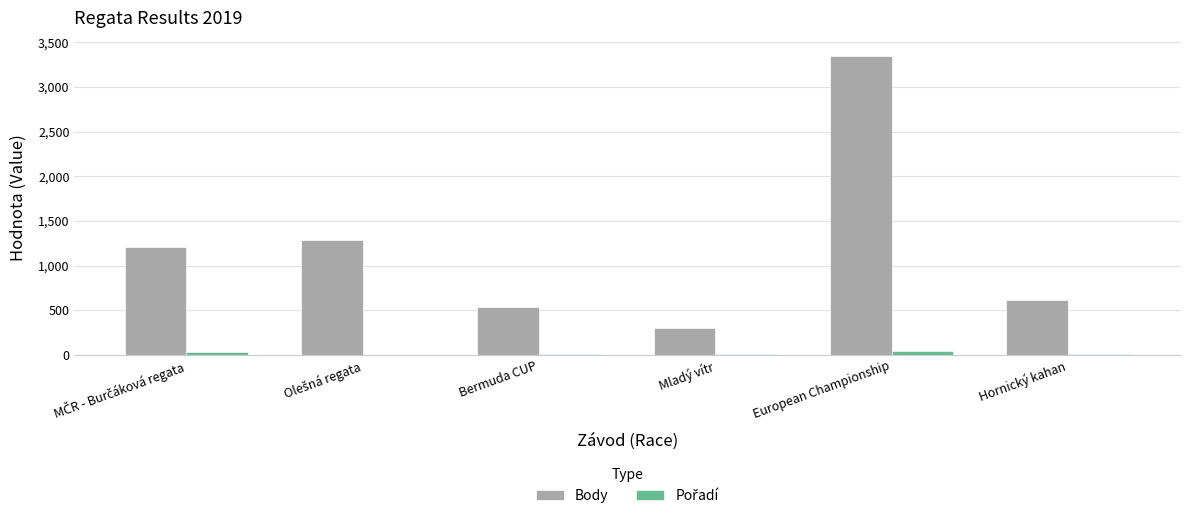

What is the sum of all Body values?

7308